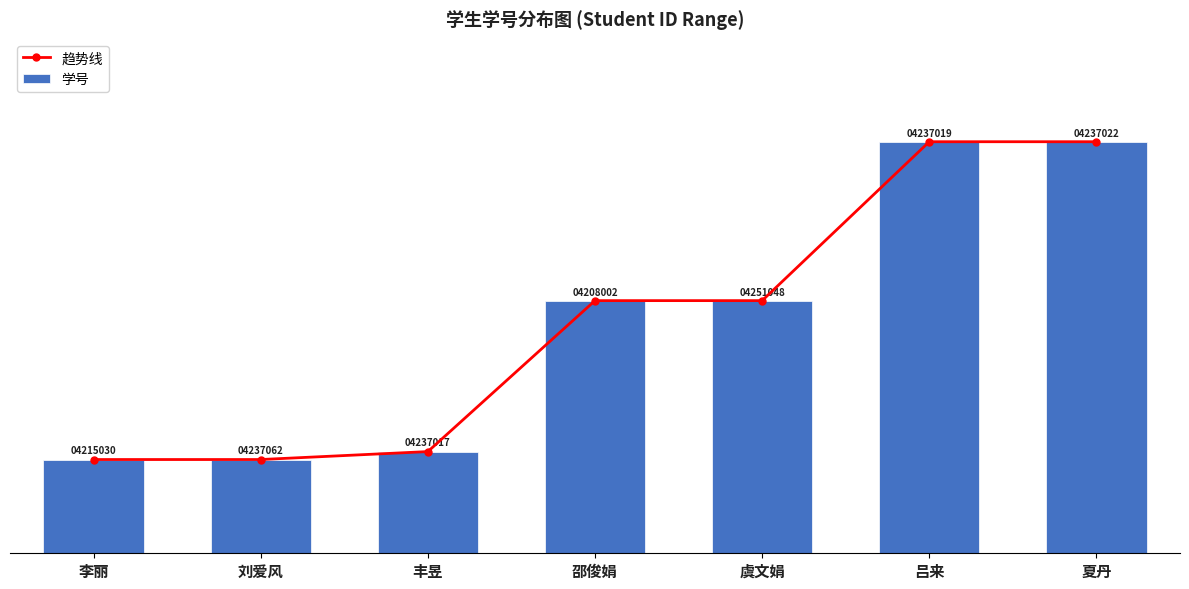

At which category is the sum across all series the highest?

夏丹